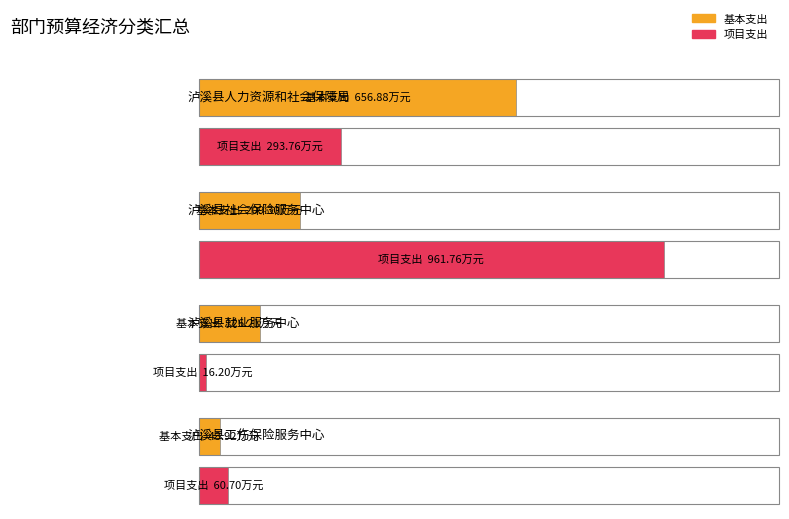

What is the difference between the 项目支出 values at 泸溪县工伤保险服务中心 and 泸溪县人力资源和社会保障局?

233.1